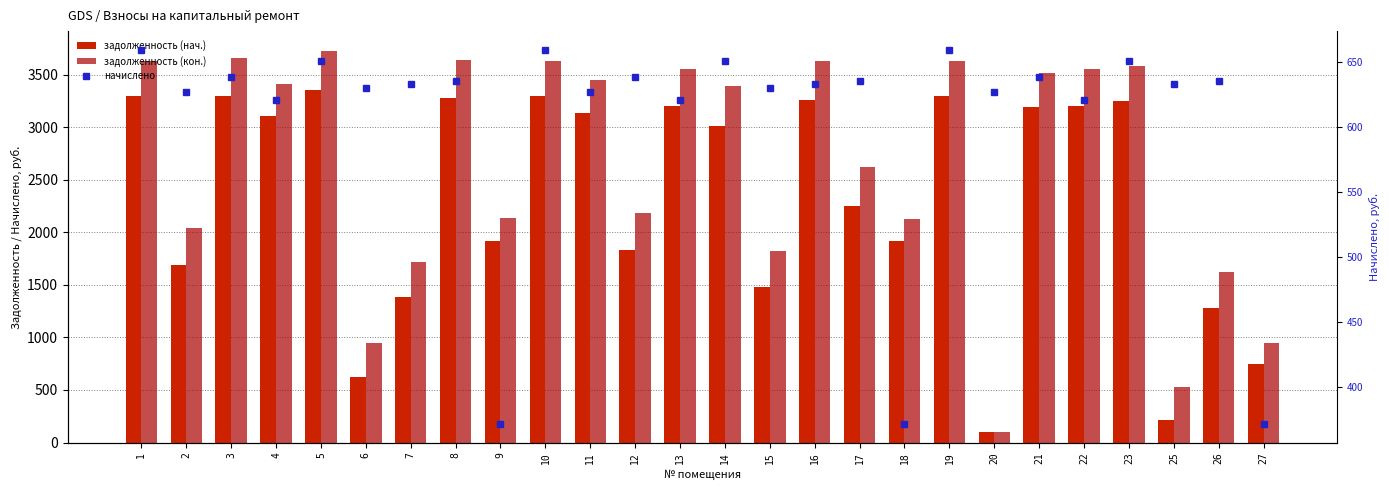

List the series in order of their overall mean, lowest first.

начислено, задолженность (нач.), задолженность (кон.)